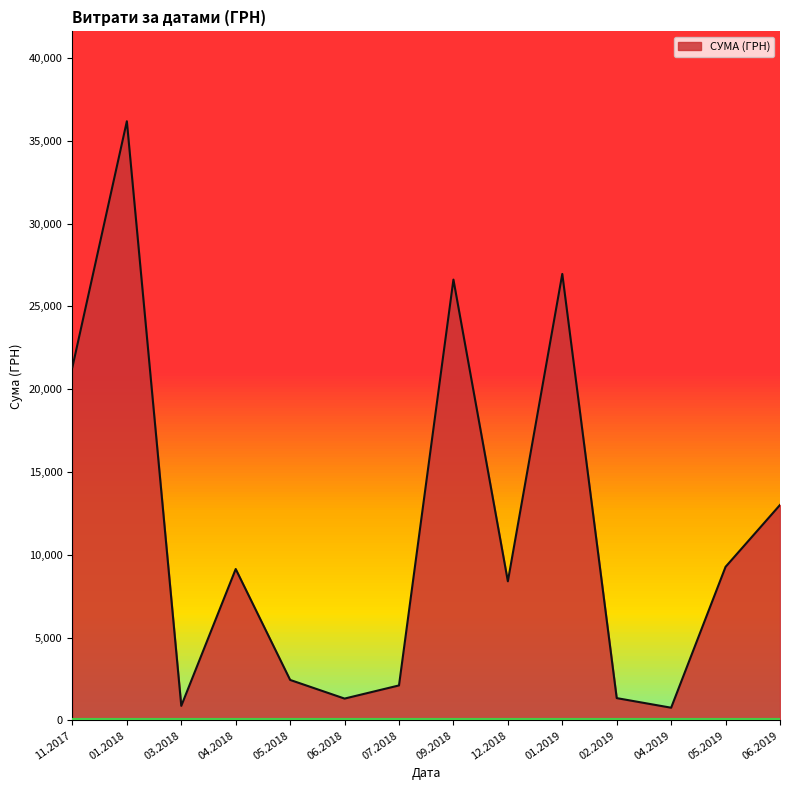

Which has a higher value, 02.2019 or 05.2019?

05.2019